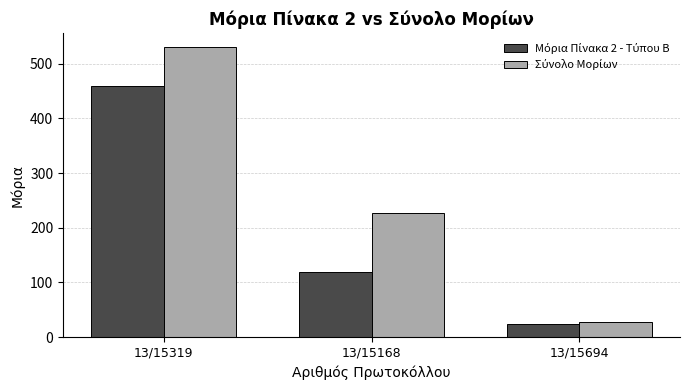

What is the spread (max minus min) of values at 13/15168?

108.0